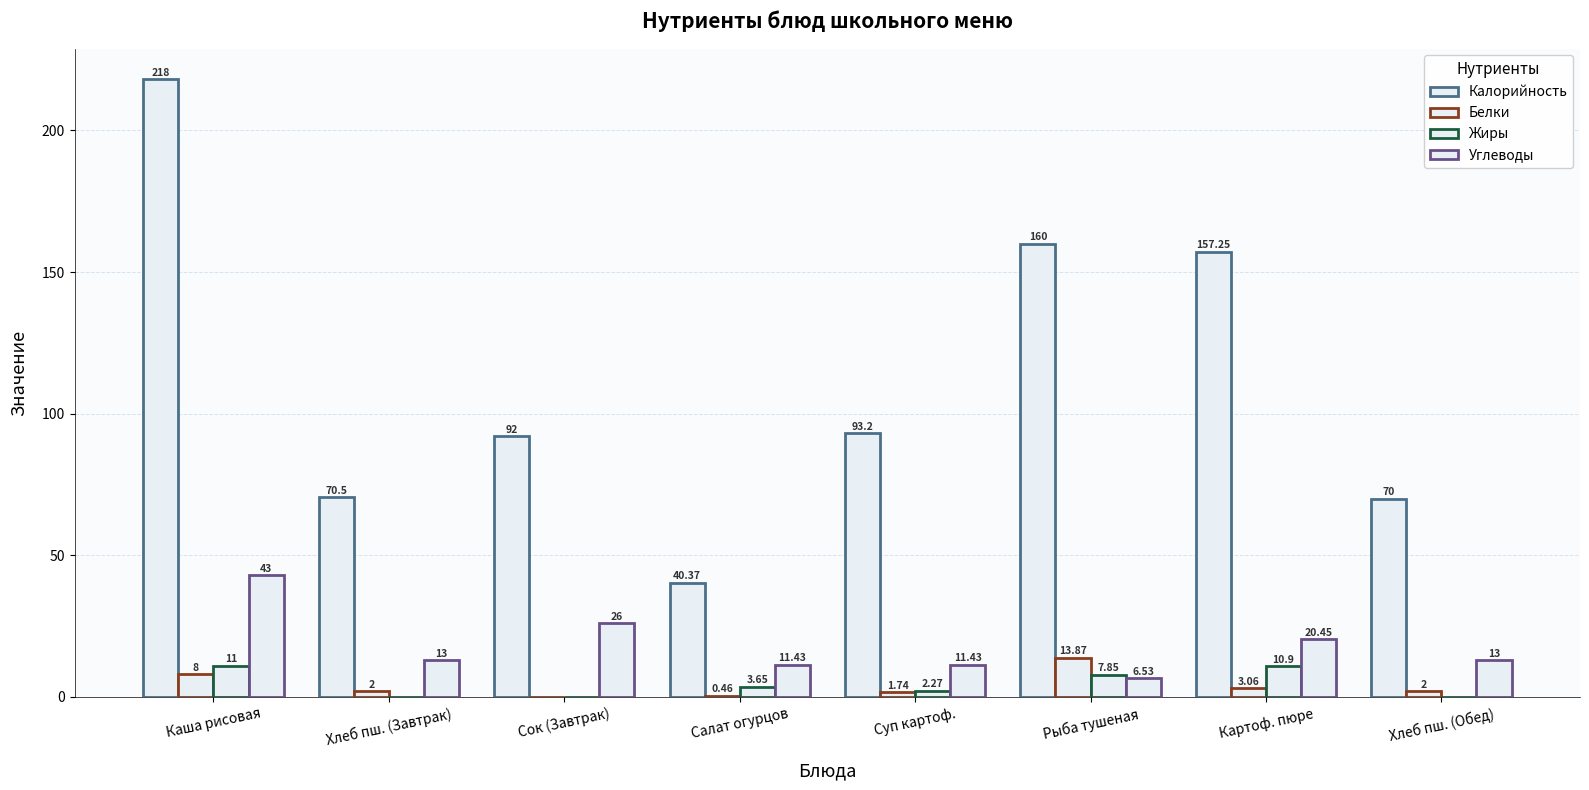

Rank the categories by Калорийность value from highest to lowest.

Каша рисовая, Рыба тушеная, Картоф. пюре, Суп картоф., Сок (Завтрак), Хлеб пш. (Завтрак), Хлеб пш. (Обед), Салат огурцов